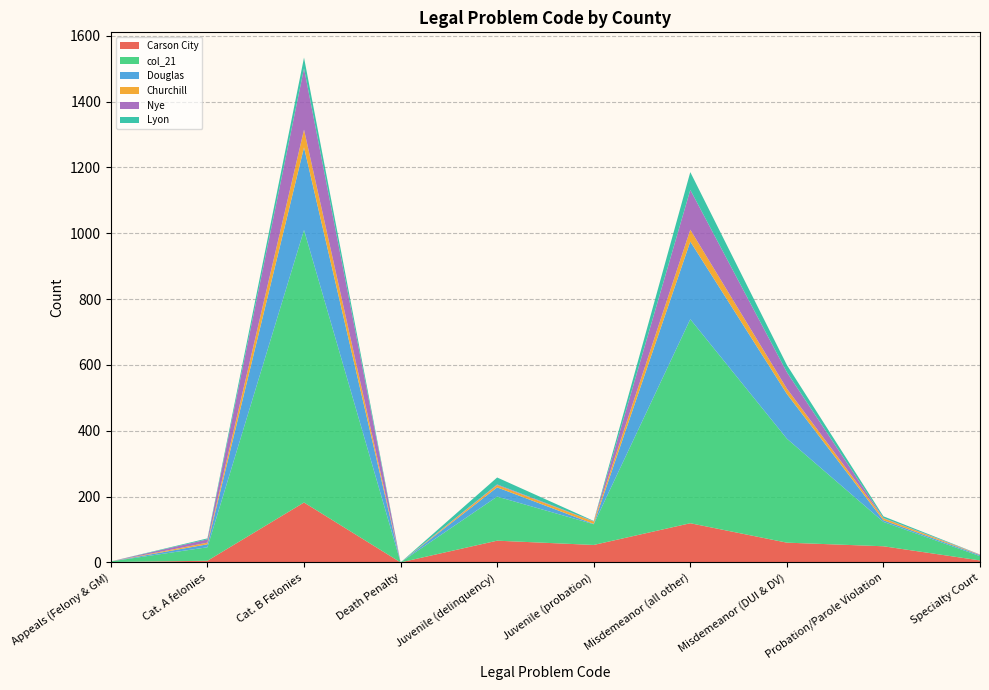

Reading right to left, extract all data points from this chart.

Carson City: Specialty Court=6	Probation/Parole Violation=49	Misdemeanor (DUI & DV)=60	Misdemeanor (all other)=119	Juvenile (probation)=53	Juvenile (delinquency)=66	Death Penalty=0	Cat. B Felonies=182	Cat. A felonies=5	Appeals (Felony & GM)=1
col_21: Specialty Court=13	Probation/Parole Violation=74	Misdemeanor (DUI & DV)=316	Misdemeanor (all other)=620	Juvenile (probation)=63	Juvenile (delinquency)=134	Death Penalty=0	Cat. B Felonies=828	Cat. A felonies=41	Appeals (Felony & GM)=2
Douglas: Specialty Court=3	Probation/Parole Violation=5	Misdemeanor (DUI & DV)=136	Misdemeanor (all other)=236	Juvenile (probation)=1	Juvenile (delinquency)=28	Death Penalty=0	Cat. B Felonies=251	Cat. A felonies=9	Appeals (Felony & GM)=0
Churchill: Specialty Court=1	Probation/Parole Violation=6	Misdemeanor (DUI & DV)=16	Misdemeanor (all other)=36	Juvenile (probation)=7	Juvenile (delinquency)=7	Death Penalty=0	Cat. B Felonies=54	Cat. A felonies=5	Appeals (Felony & GM)=0
Nye: Specialty Court=1	Probation/Parole Violation=1	Misdemeanor (DUI & DV)=50	Misdemeanor (all other)=121	Juvenile (probation)=1	Juvenile (delinquency)=2	Death Penalty=0	Cat. B Felonies=186	Cat. A felonies=10	Appeals (Felony & GM)=0
Lyon: Specialty Court=0	Probation/Parole Violation=5	Misdemeanor (DUI & DV)=22	Misdemeanor (all other)=54	Juvenile (probation)=1	Juvenile (delinquency)=21	Death Penalty=0	Cat. B Felonies=33	Cat. A felonies=3	Appeals (Felony & GM)=0